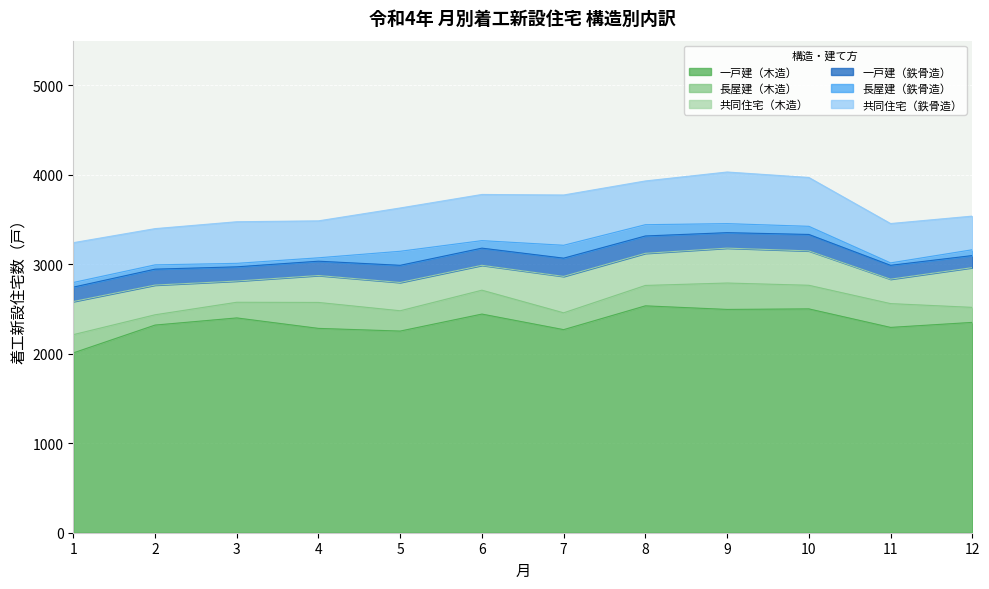

At how many categories does at least one series exceed 1066?

12